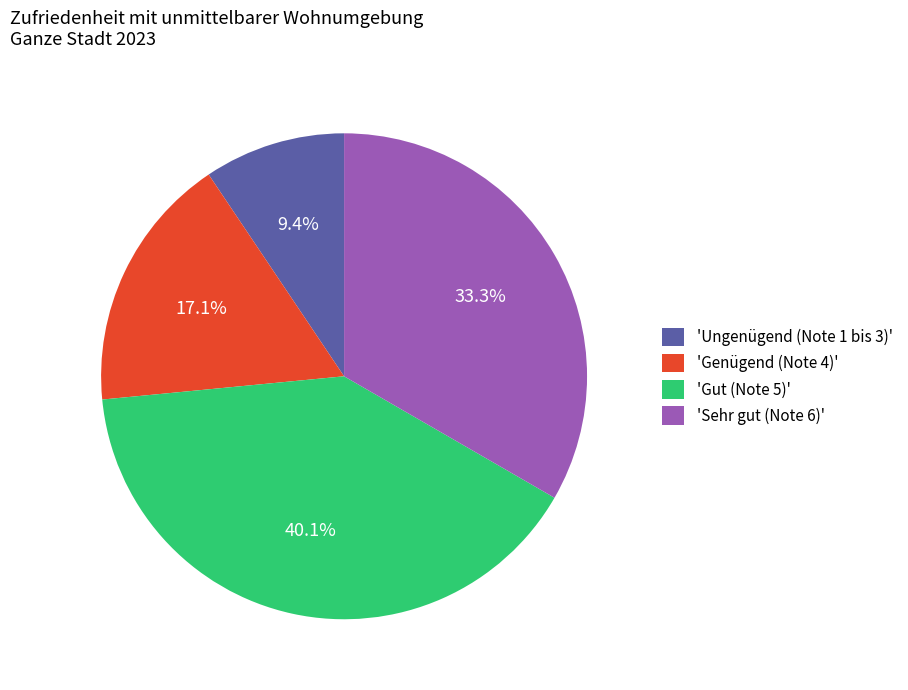

Combined, what portion of the pie is 'Gut (Note 5)' and 'Sehr gut (Note 6)'?

73.5%